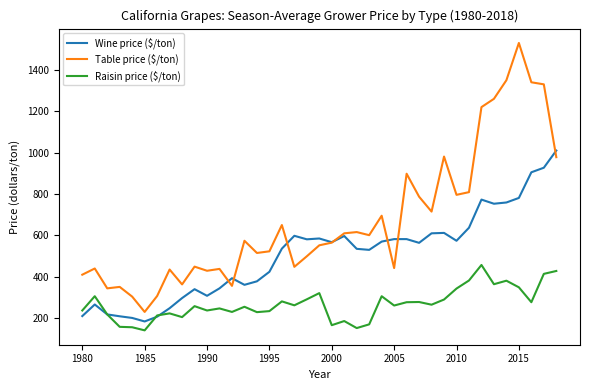

True or false: Table price ($/ton) and Raisin price ($/ton) cross at least once.

False